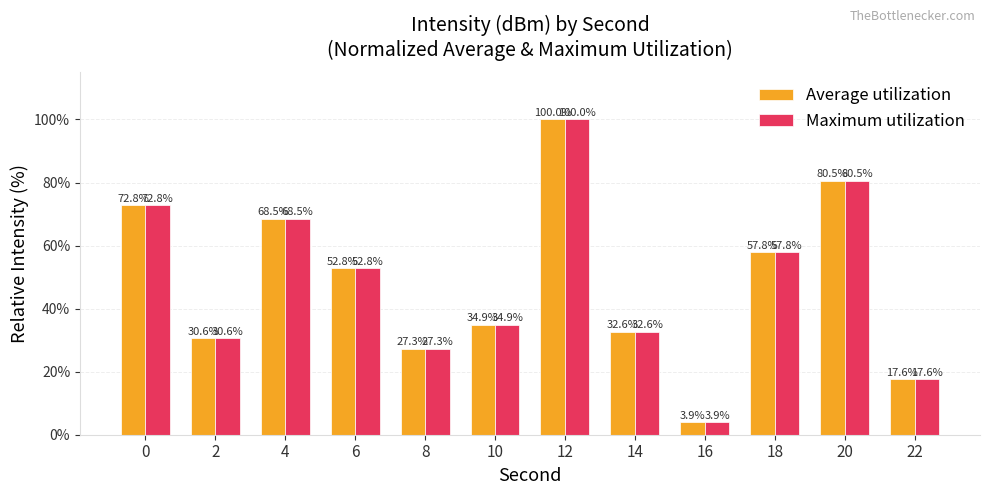

How many bars are there in each group?

2